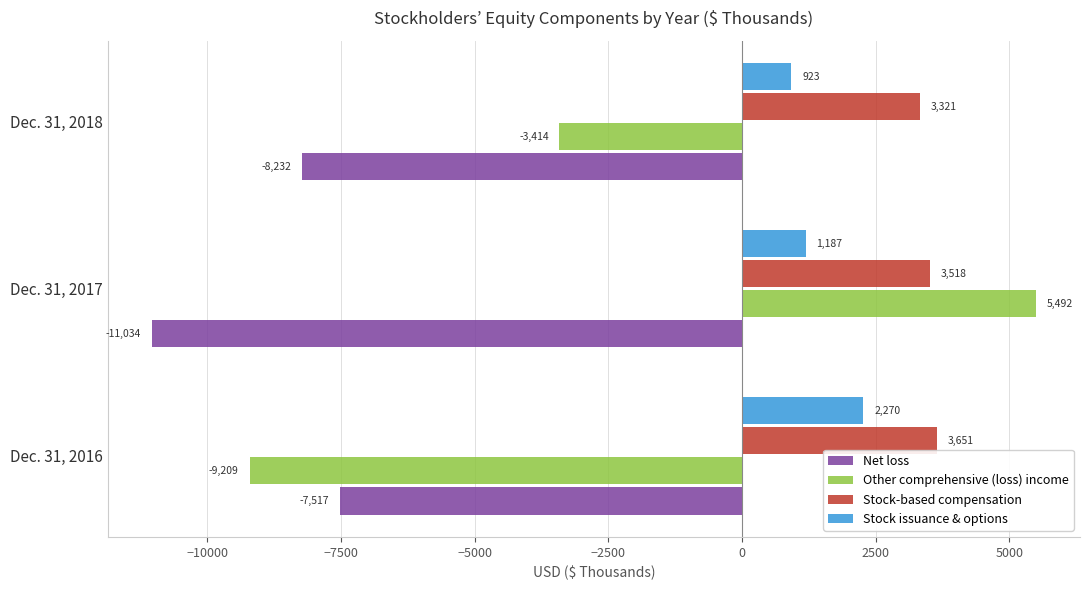

At which category is the sum across all series the highest?

Dec. 31, 2017